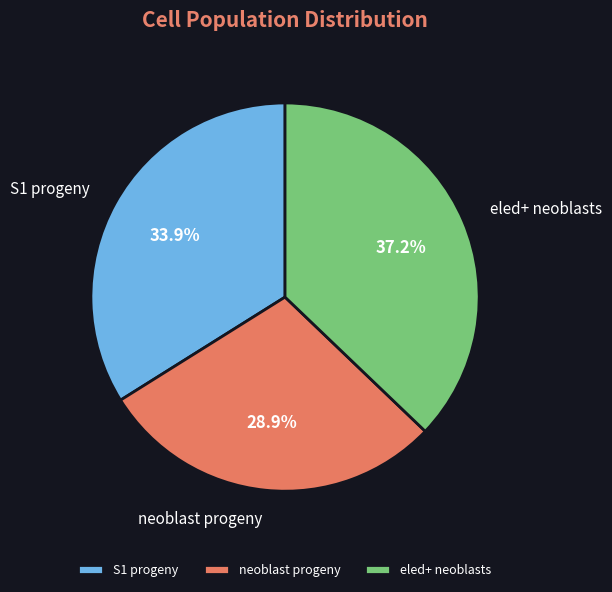

What percentage do S1 progeny and neoblast progeny together represent?

62.8%